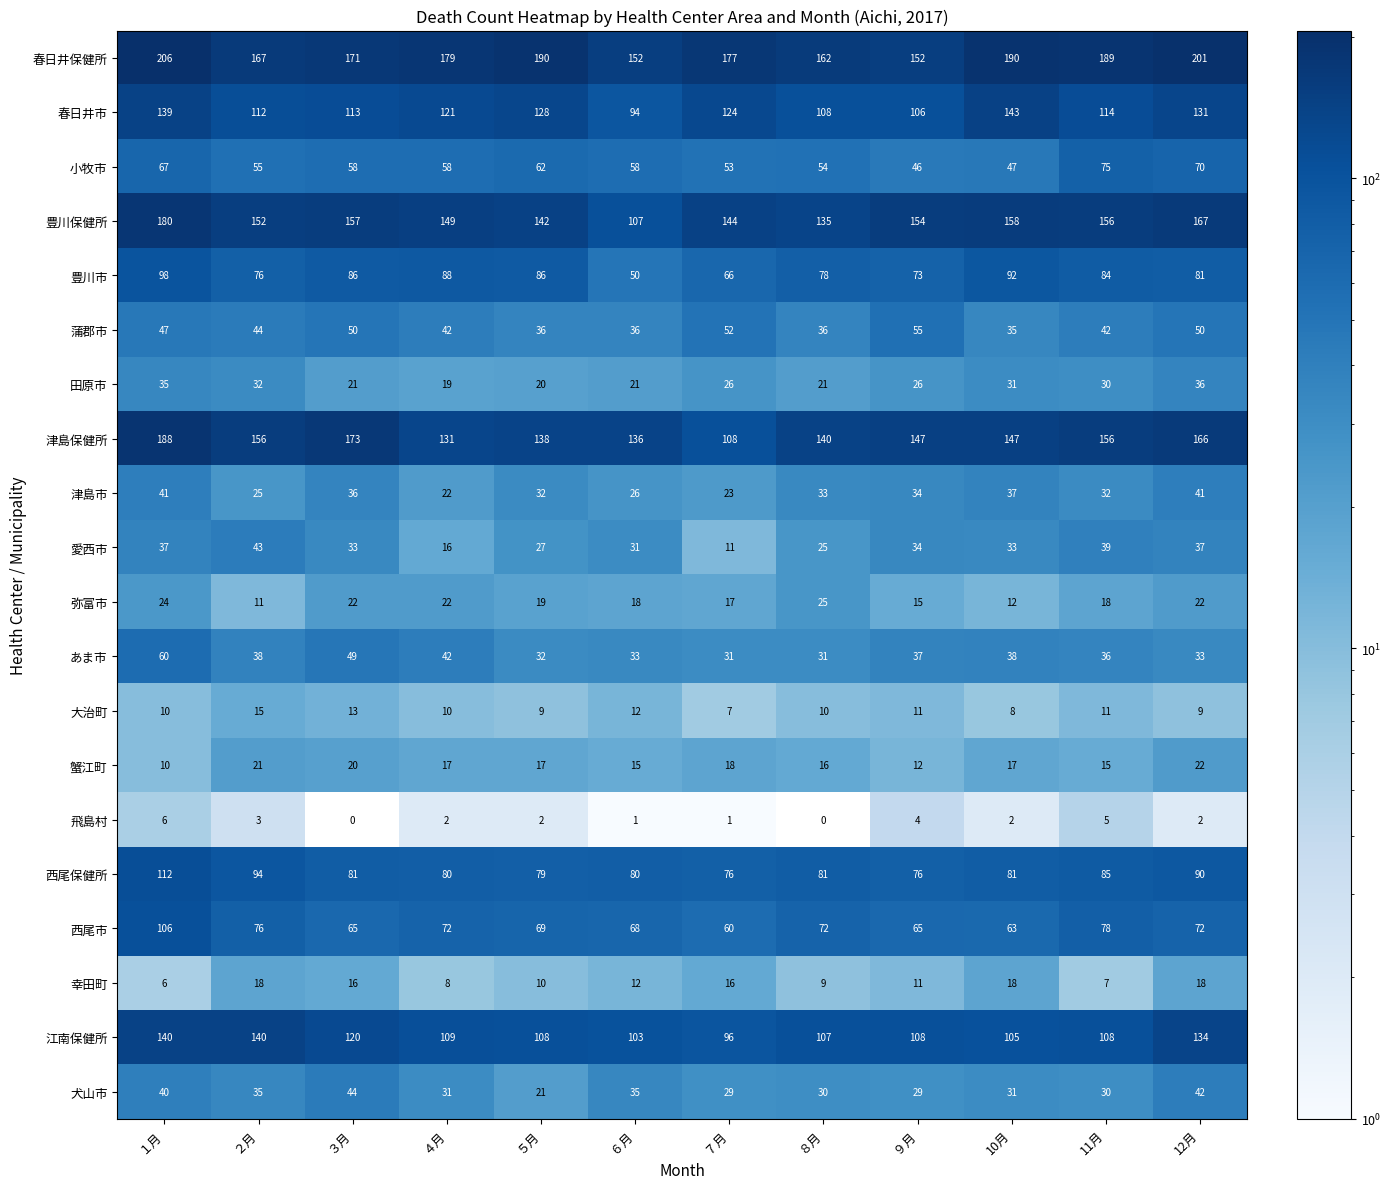

True or false: あま市 has a value of 49 at ３月.

True